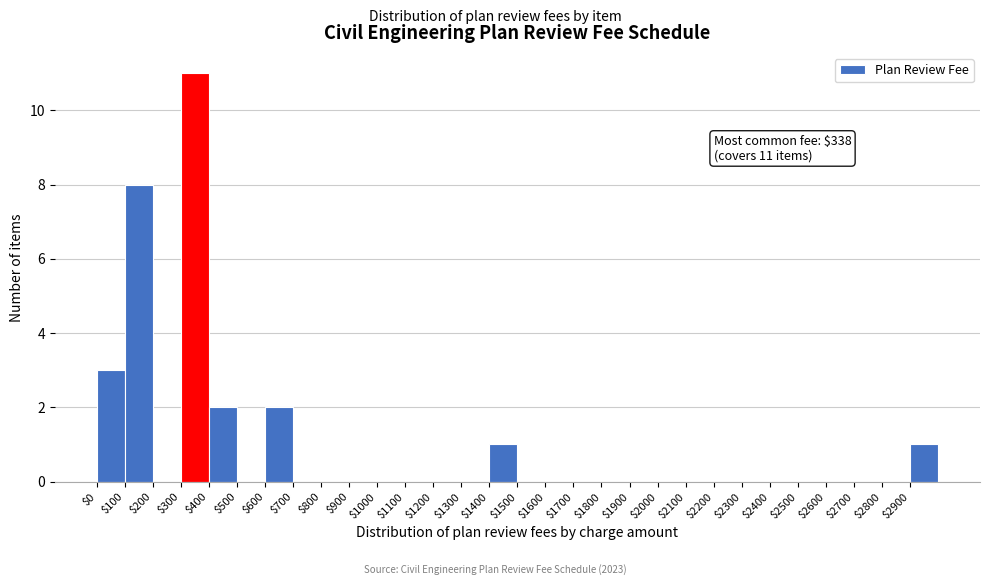

Over which range of the x-axis is the bar tallest?

300 to 400